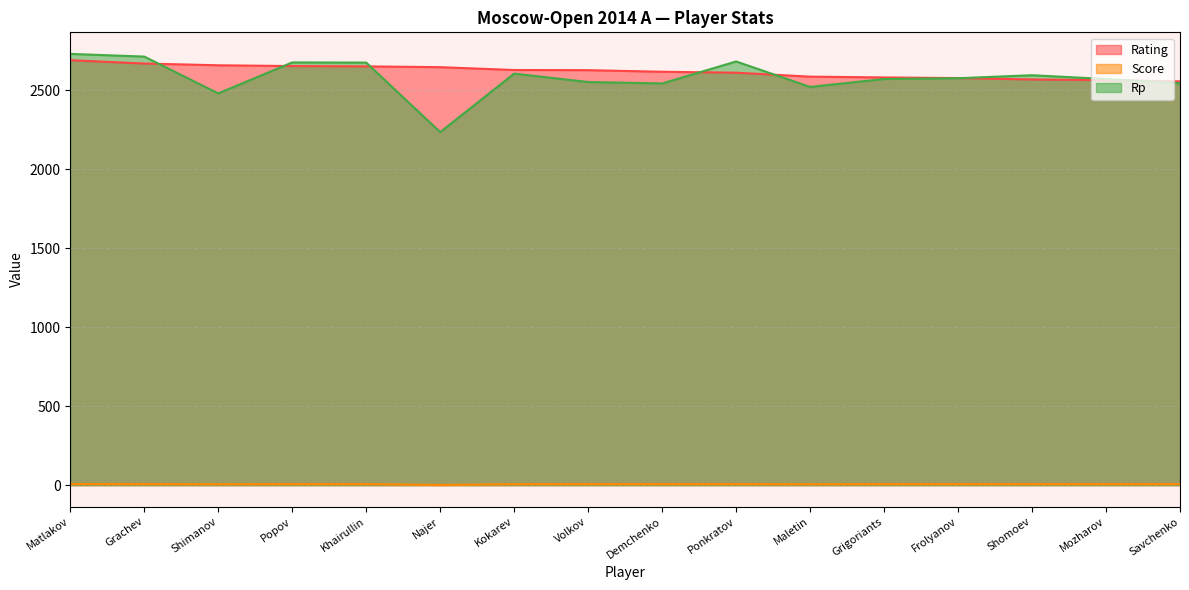

The Score series shows 6.5 at Popov. True or false?

True